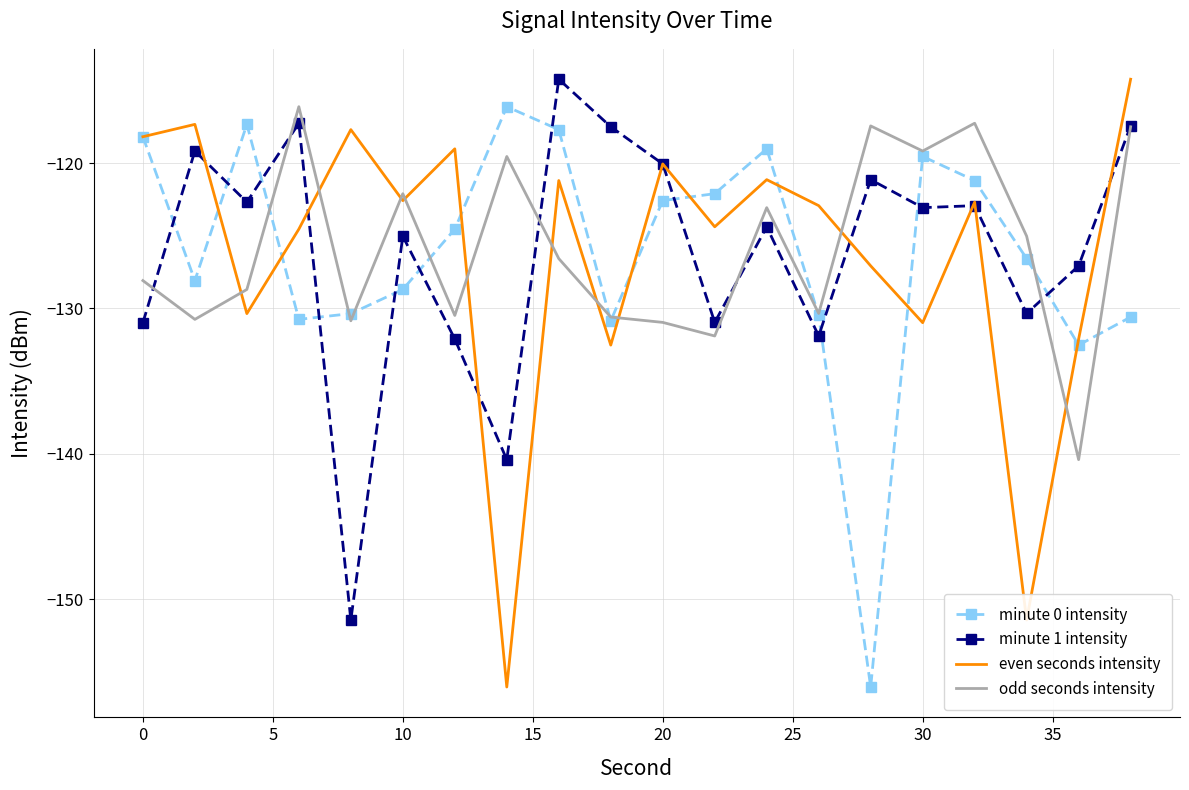

What is the maximum value for minute 0 intensity?

-116.1